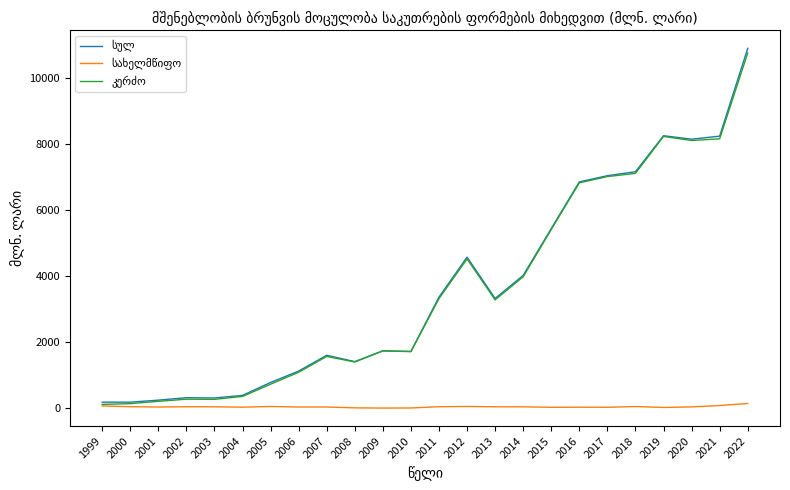

At which category is the sum across all series the highest?

2022